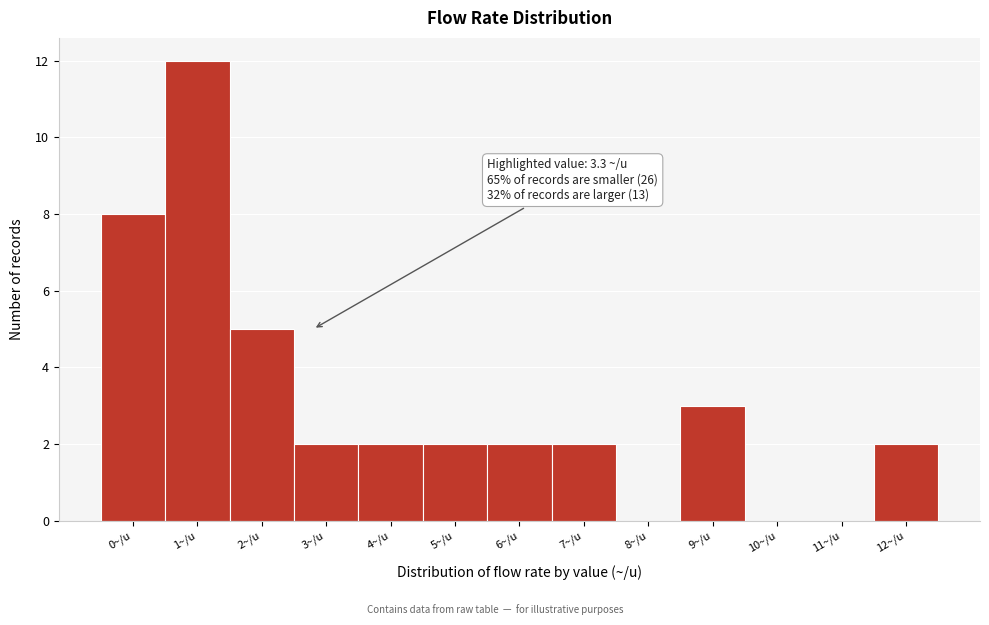

Reading left to right, extract all data points from this chart.

0~/u=8	1~/u=12	2~/u=5	3~/u=2	4~/u=2	5~/u=2	6~/u=2	7~/u=2	8~/u=0	9~/u=3	10~/u=0	11~/u=0	12~/u=2